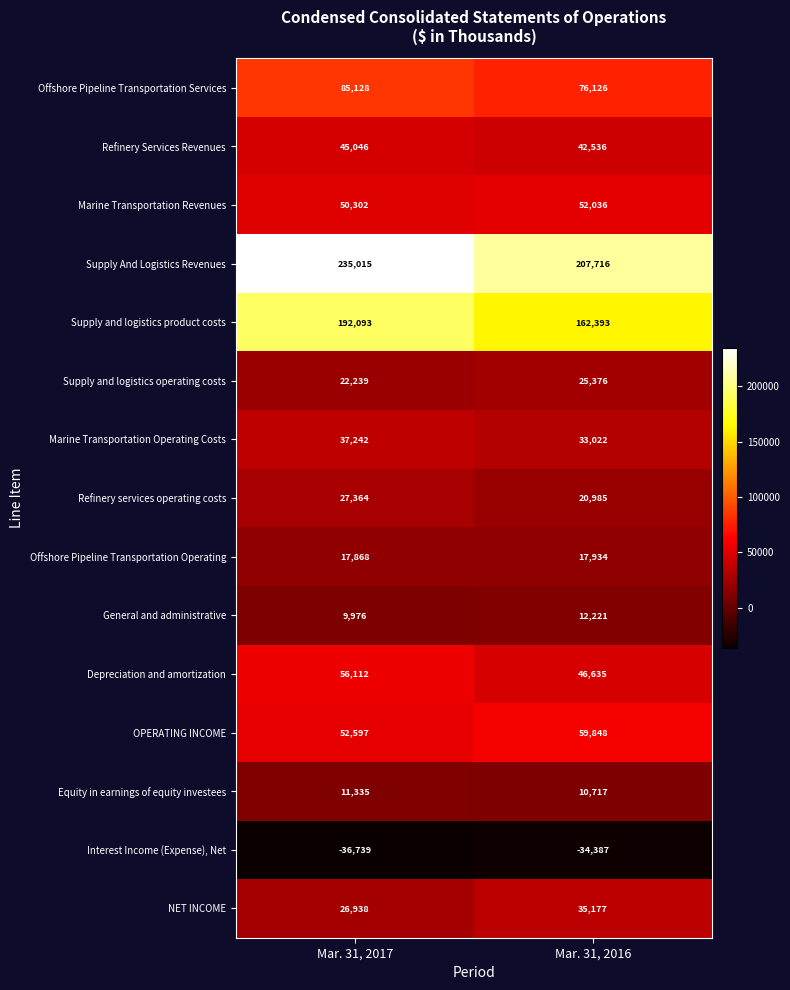

Which label corresponds to the smallest value in the chart?

Mar. 31, 2017